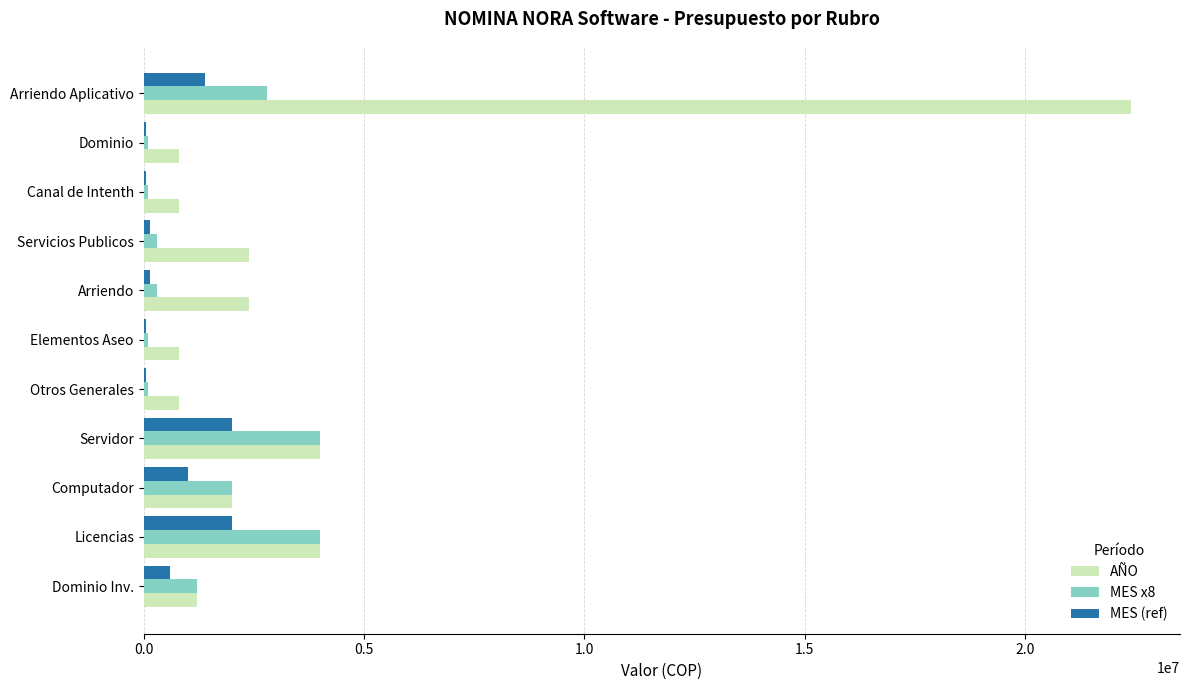

What is the sum of all MES (ref) values?

7500000